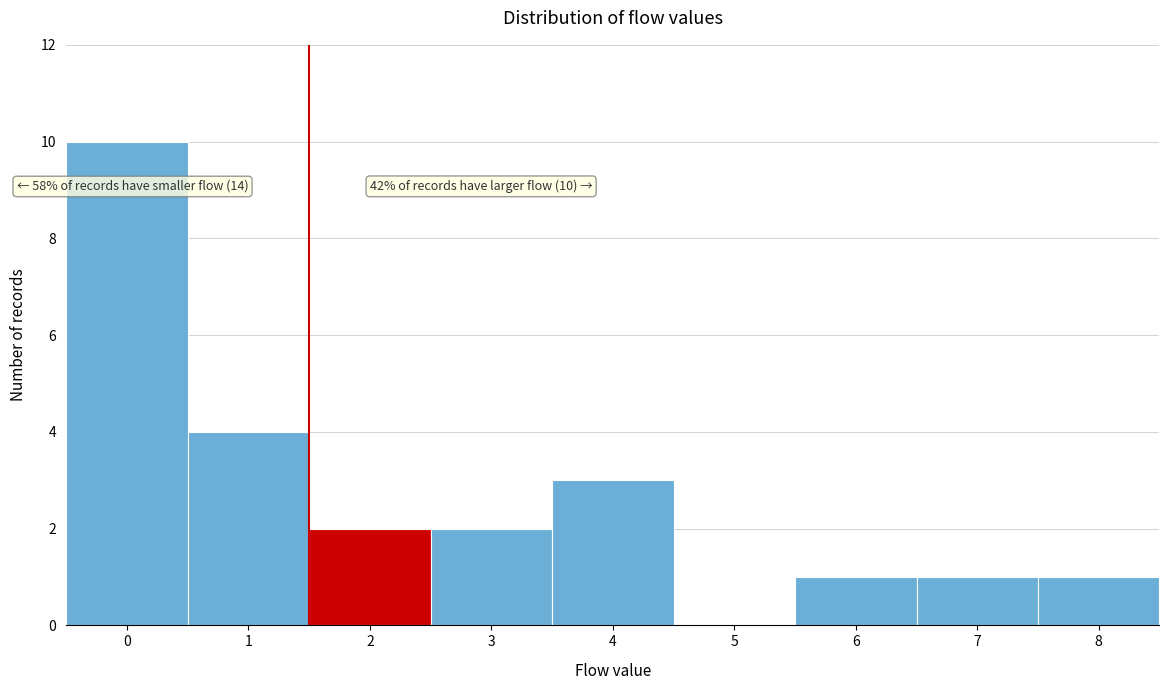

Reading left to right, transcribe all the data shown in this chart.

0=10	1=4	2=2	3=2	4=3	5=0	6=1	7=1	8=1